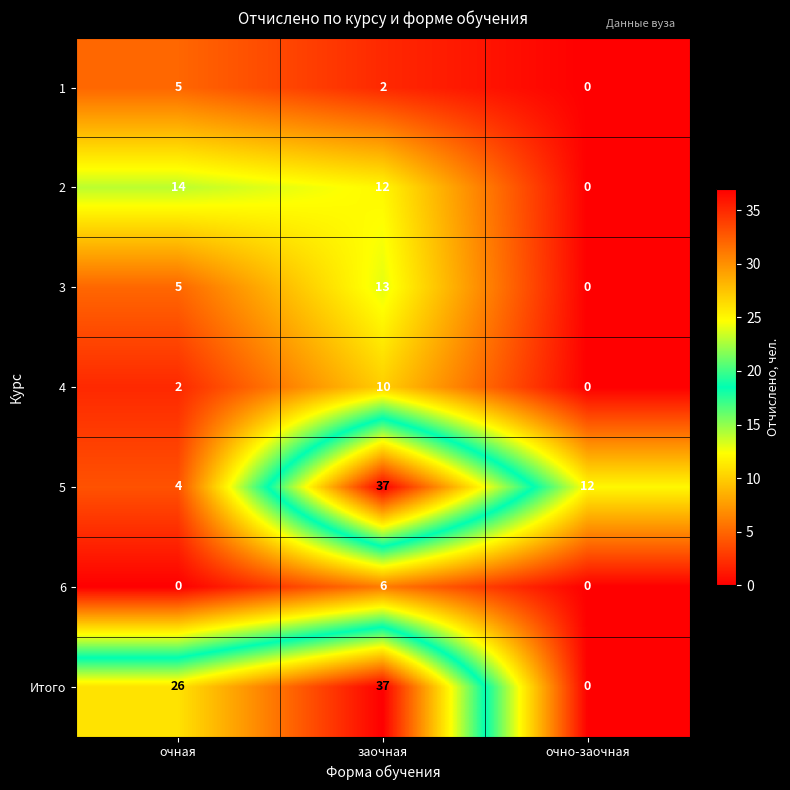

Reading left to right, what are all the values shown in this chart?

1: 5	2	0
2: 14	12	0
3: 5	13	0
4: 2	10	0
5: 4	37	12
6: 0	6	0
Итого: 26	37	0